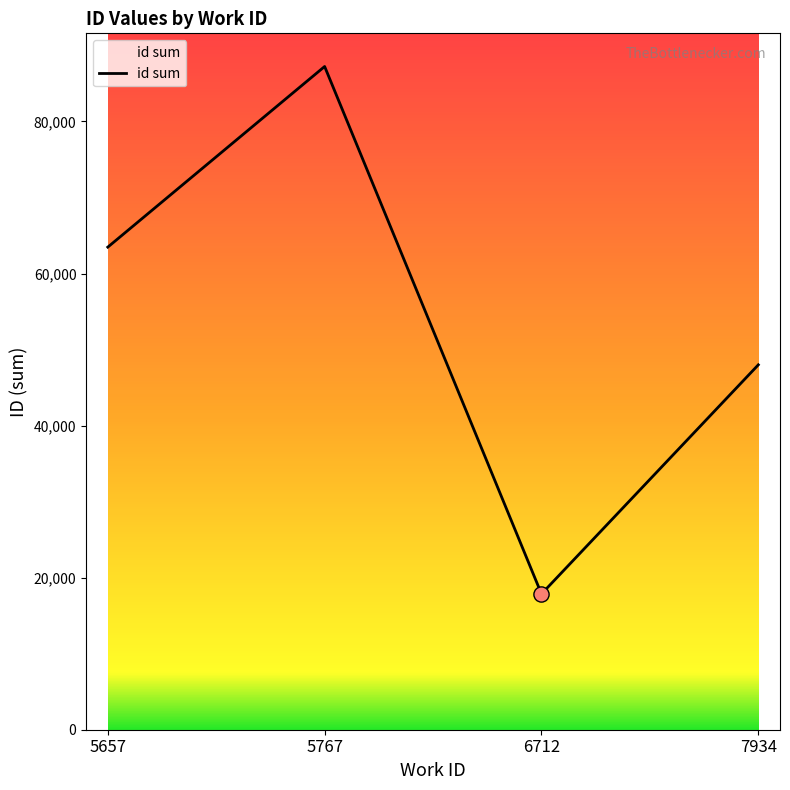

What is the ratio of the value at 6712 to the value at 5767?

0.2